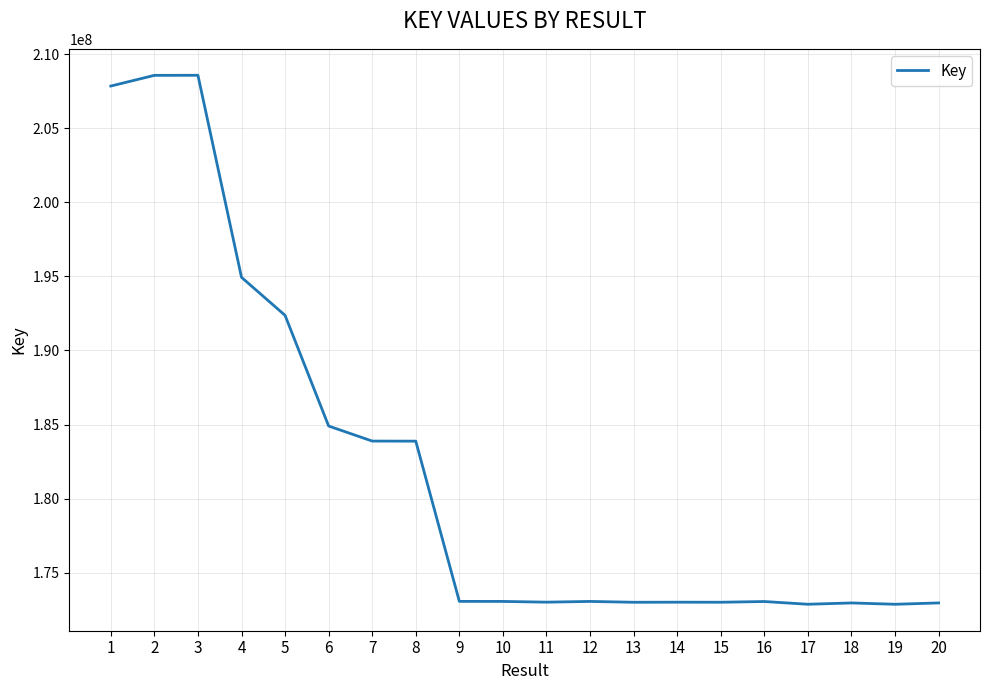

The chart shows a value of 40970842 at 16. True or false?

False